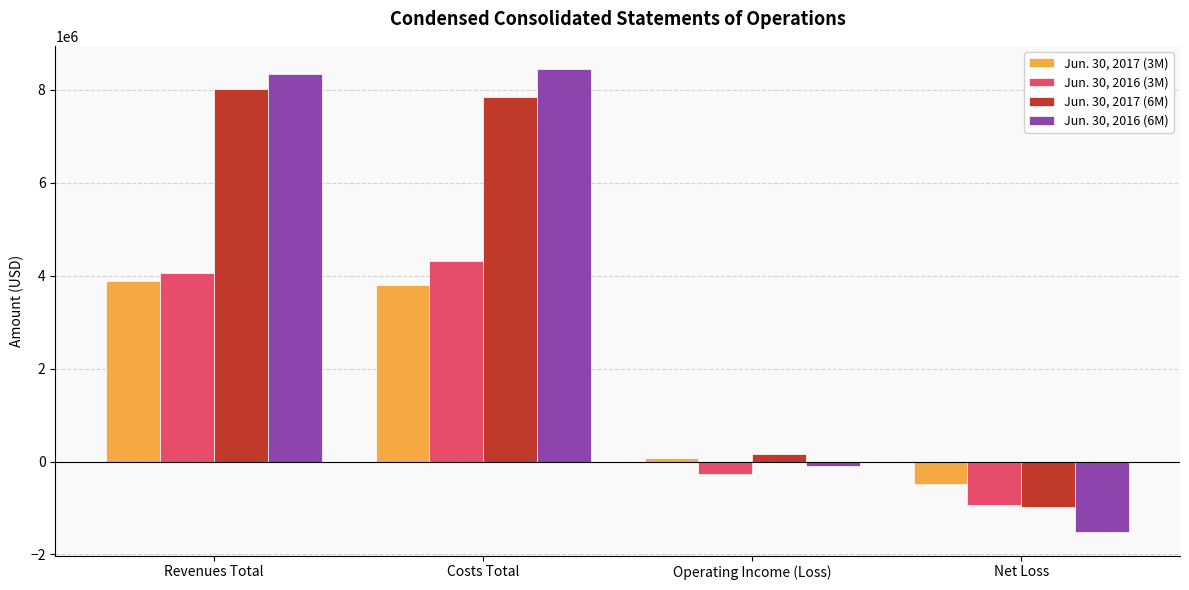

Reading right to left, extract all data points from this chart.

Jun. 30, 2017 (3M): -487000	84000	3798000	3882000
Jun. 30, 2016 (3M): -939000	-259000	4309000	4050000
Jun. 30, 2017 (6M): -987000	170000	7851000	8021000
Jun. 30, 2016 (6M): -1525000	-107000	8451000	8344000